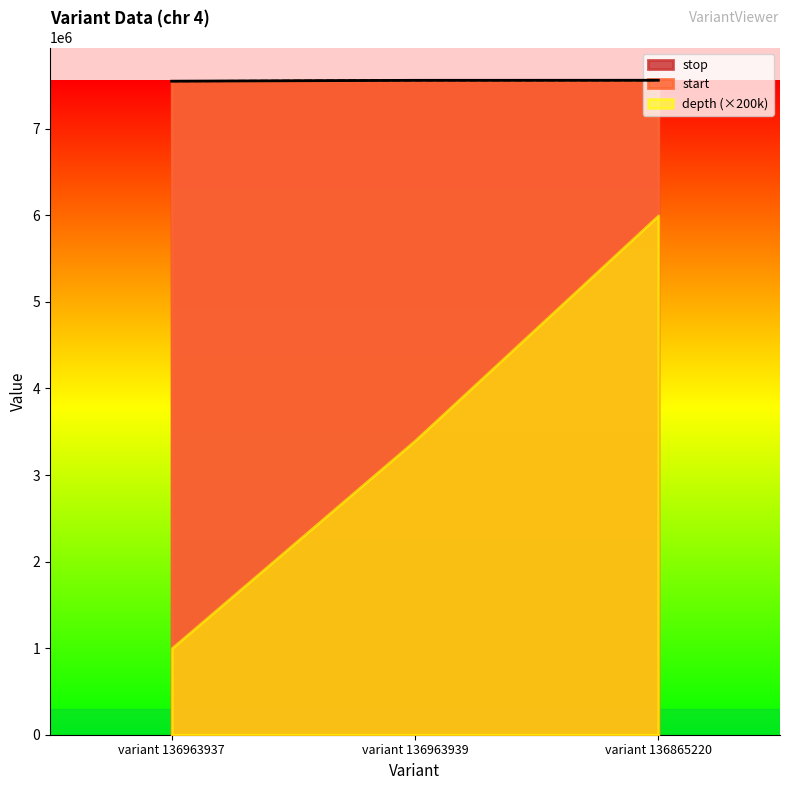

What is the spread (max minus min) of values at variant 136865220?

1559793